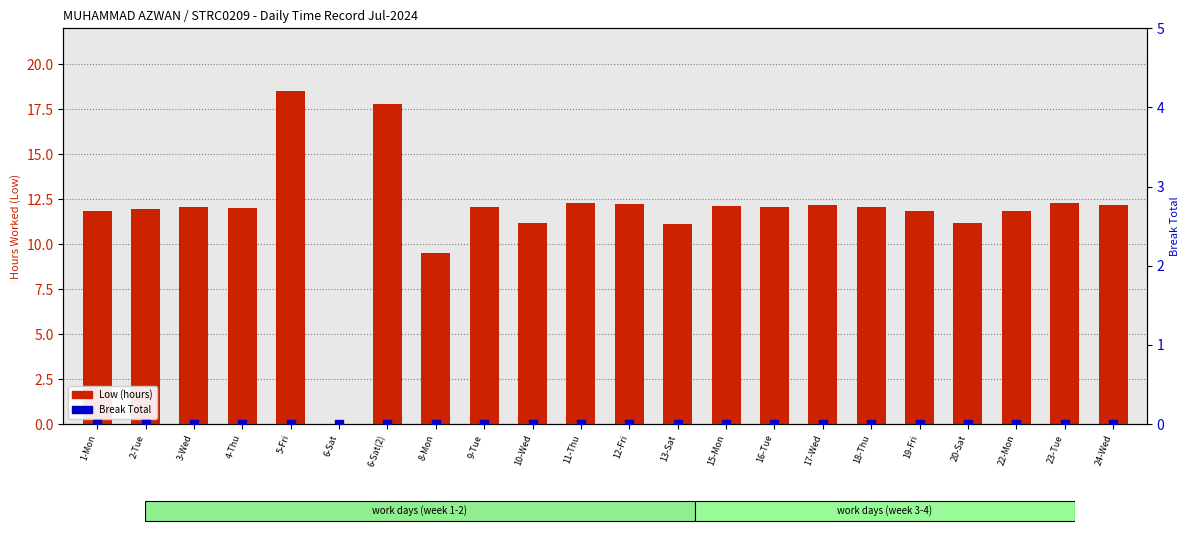

Which series has the widest spread of Y values?

Low (hours)